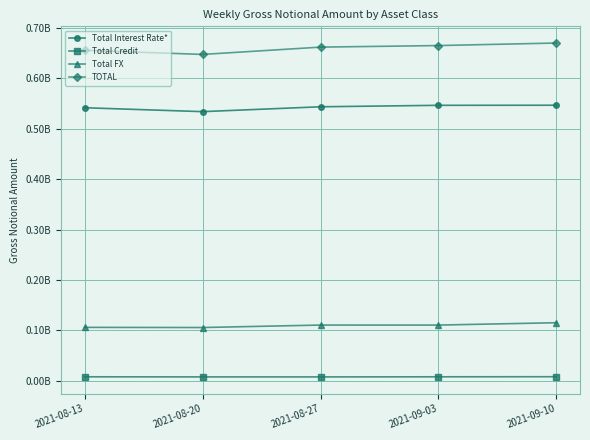

Is this an area chart (filled region under the line)?

No